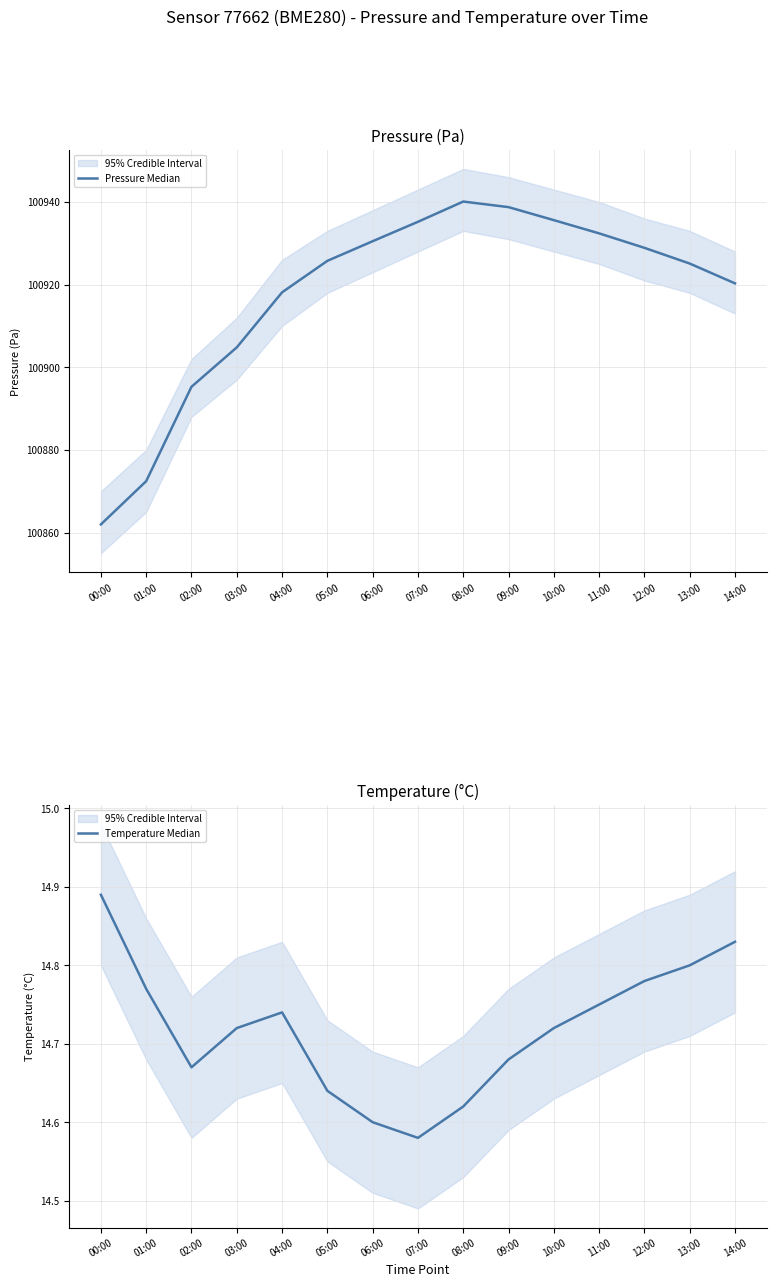

At which label does Temperature Median reach its minimum?

07:00